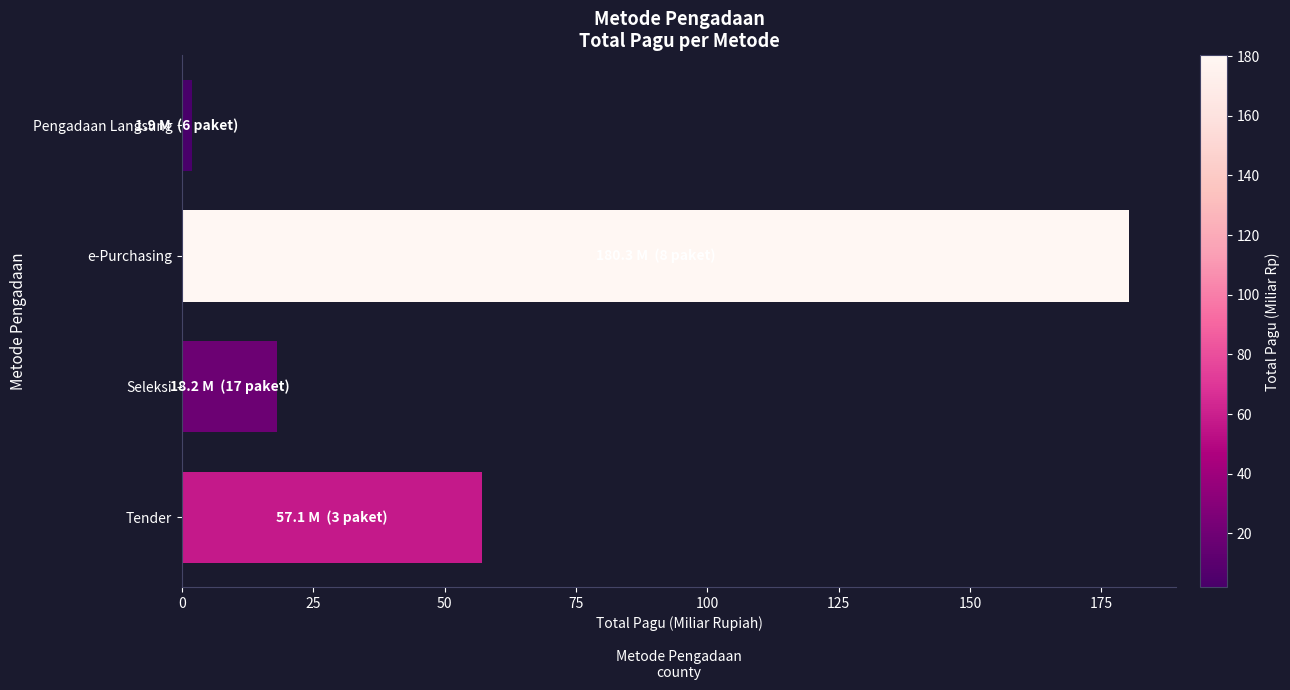

Are the bars horizontal?

Yes